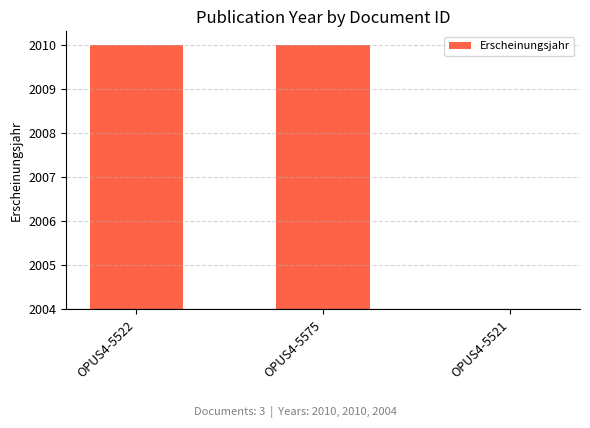

What is the label of the 2nd bar from the left?

OPUS4-5575